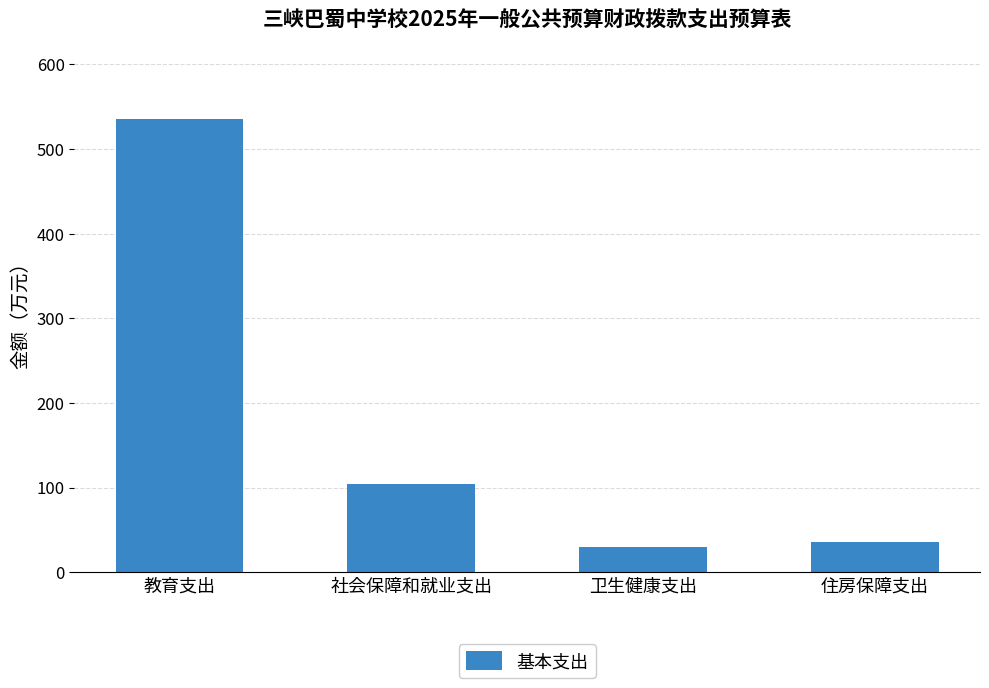

Reading left to right, what are all the values shown in this chart?

535.3	104.0	29.8	35.7